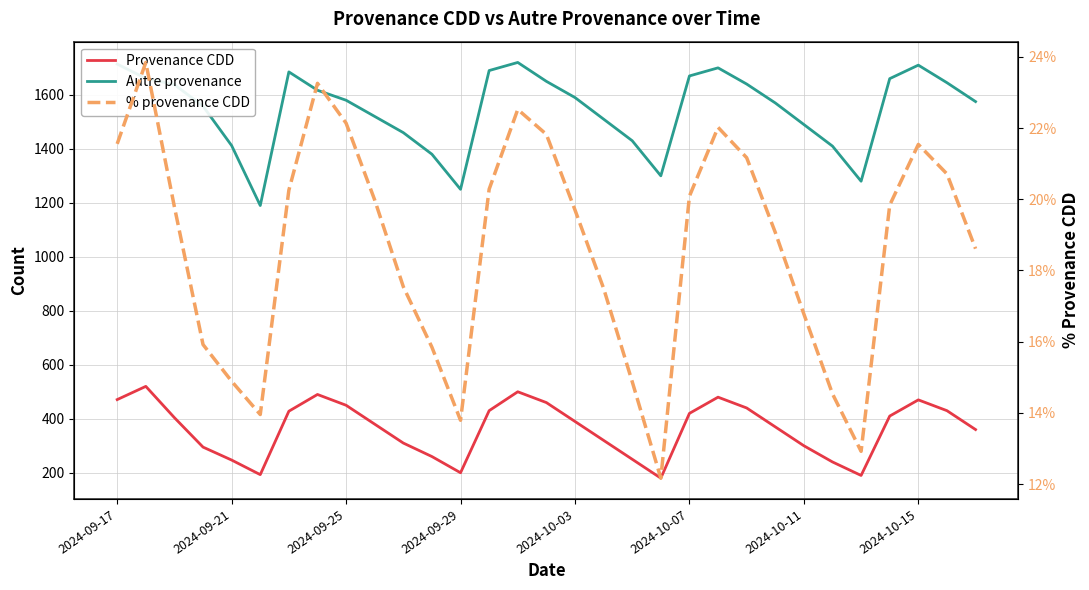

Reading left to right, extract all data points from this chart.

Provenance CDD: 471.0	520.0	404.0	295.0	247.0	193.0	428.0	490.0	450.0	380.0	310.0	260.0	200.0	430.0	500.0	460.0	390.0	320.0	250.0	180.0	420.0	480.0	440.0	370.0	300.0	240.0	190.0	410.0	470.0	430.0	360.0
Autre provenance: 1714.0	1661.0	1638.0	1558.0	1412.0	1190.0	1685.0	1617.0	1580.0	1520.0	1460.0	1380.0	1250.0	1690.0	1720.0	1650.0	1590.0	1510.0	1430.0	1300.0	1670.0	1700.0	1640.0	1570.0	1490.0	1410.0	1280.0	1660.0	1710.0	1645.0	1575.0
% provenance CDD: 0.2	0.2	0.2	0.2	0.1	0.1	0.2	0.2	0.2	0.2	0.2	0.2	0.1	0.2	0.2	0.2	0.2	0.2	0.1	0.1	0.2	0.2	0.2	0.2	0.2	0.1	0.1	0.2	0.2	0.2	0.2